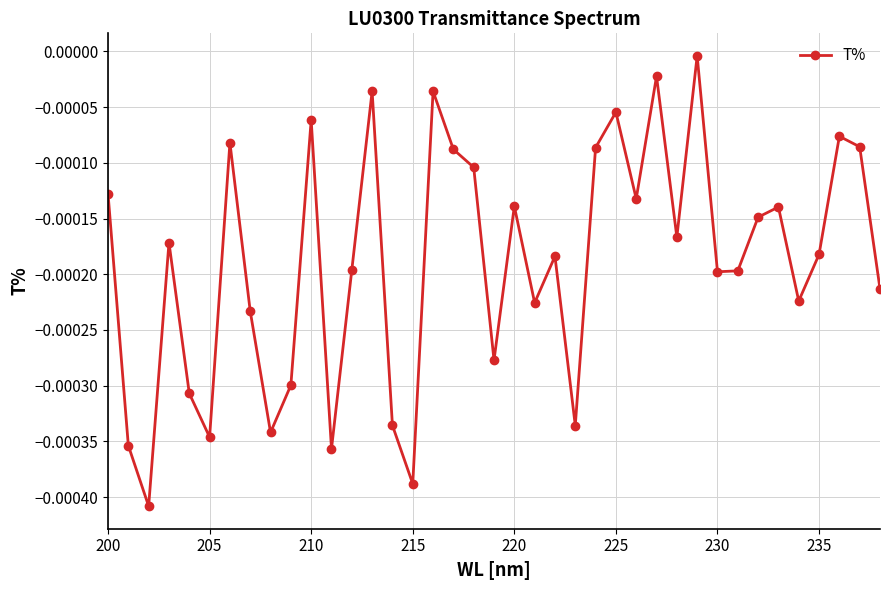

How many points are lower than both their immediate neighbors (excluding endpoints)?

12